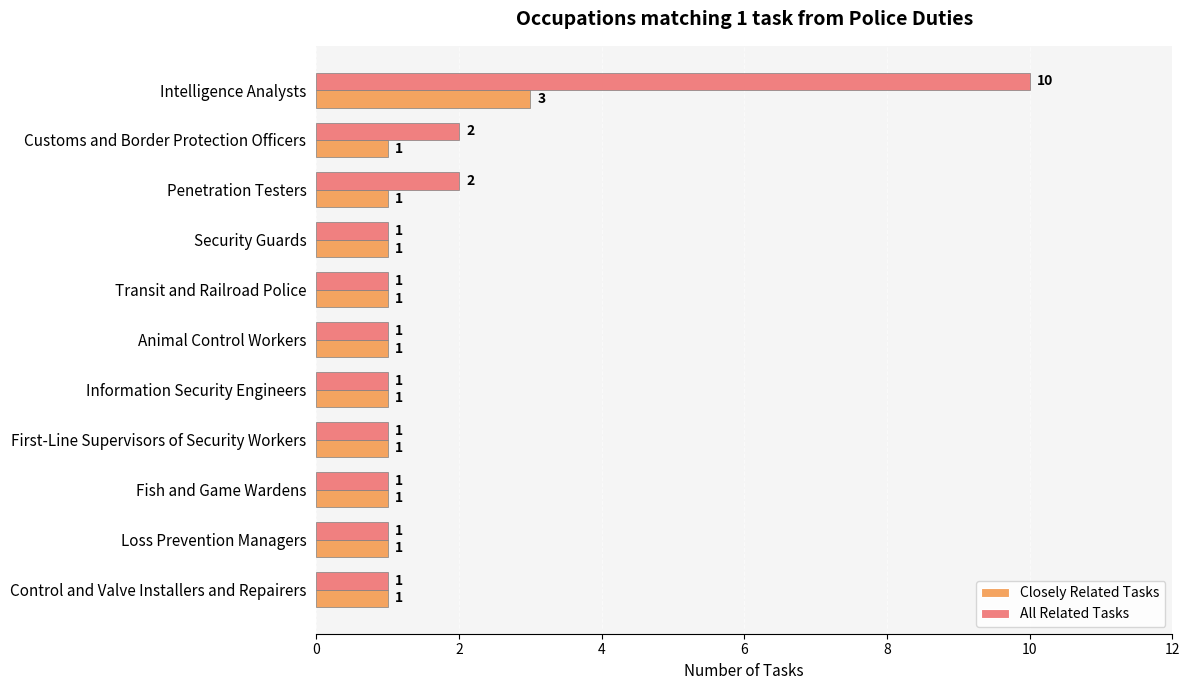

The Closely Related Tasks series shows 3 at Intelligence Analysts. True or false?

True